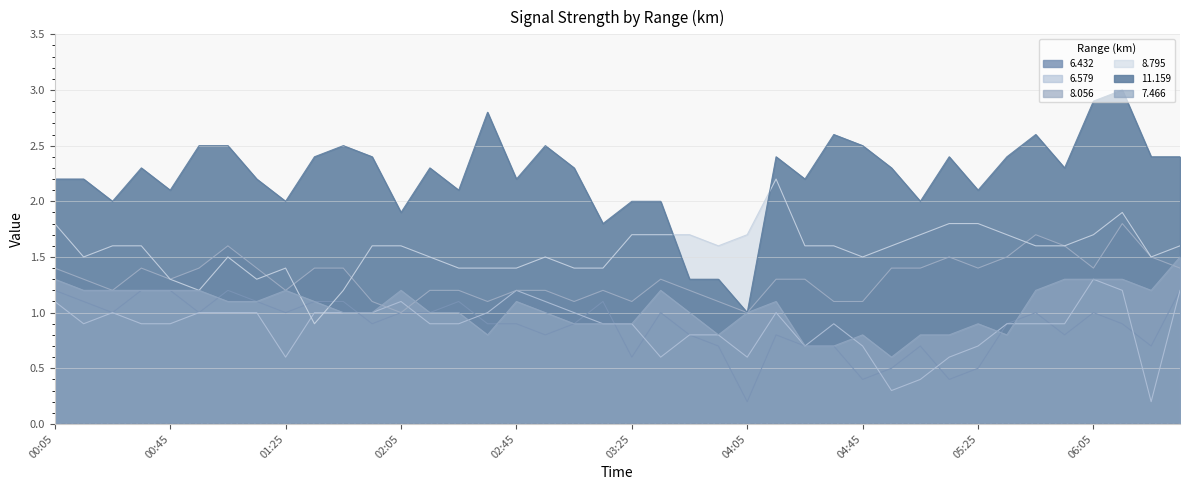

After their last crossing, which series has the higher values: 8.795 or 11.159?

11.159